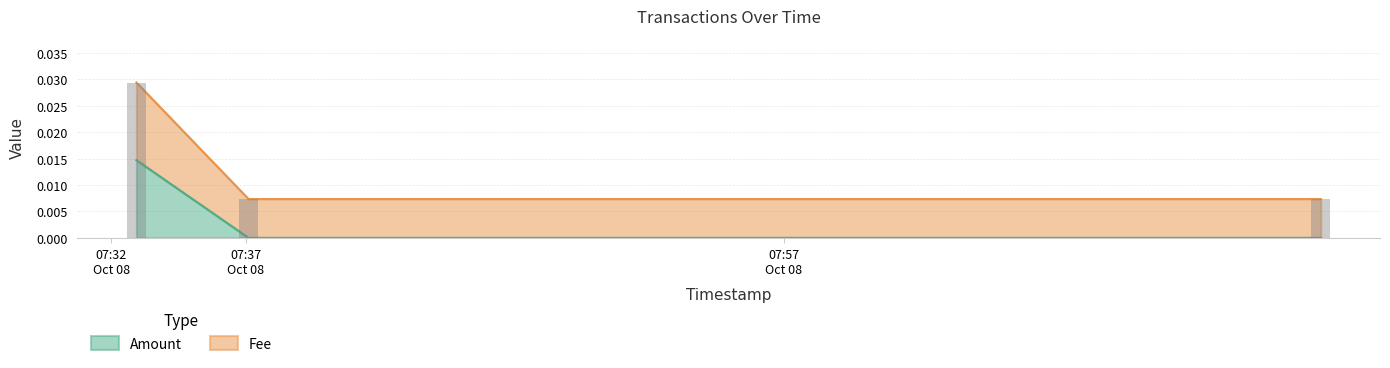

How many distinct data groups are displayed?

2